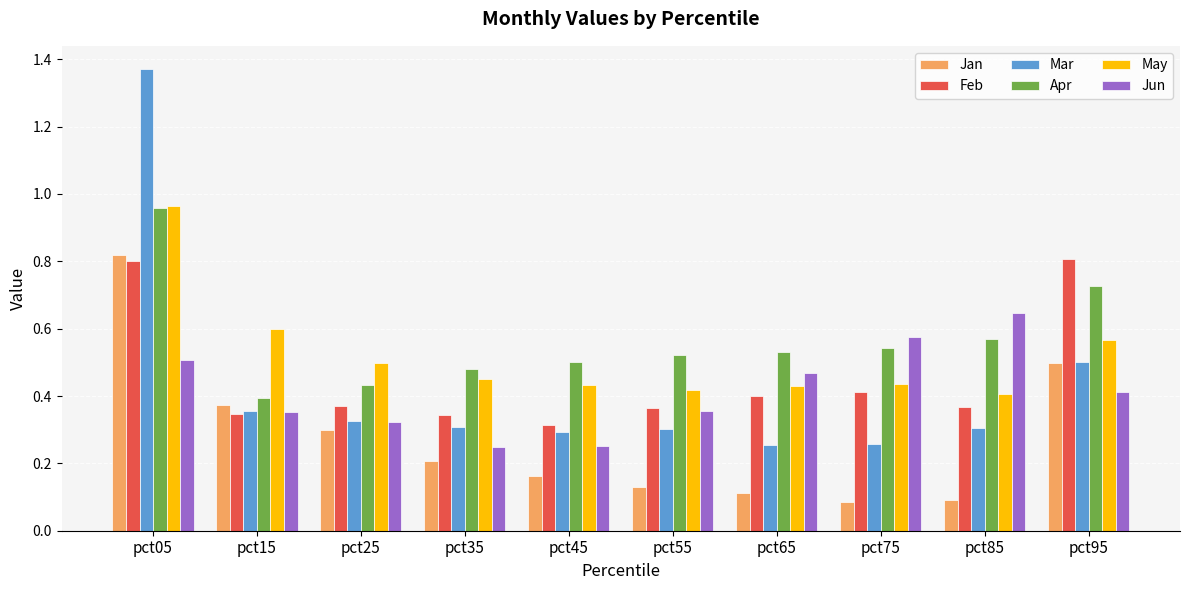

What is the sum of all Mar values?

4.3